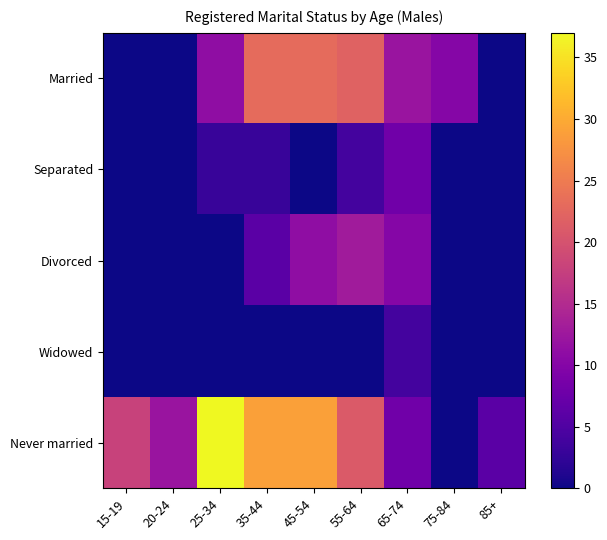

Reading right to left, list all the values displayed in this chart.

Married: 85+=0	75-84=10	65-74=12	55-64=22	45-54=23	35-44=23	25-34=11	20-24=0	15-19=0
Separated: 85+=0	75-84=0	65-74=8	55-64=4	45-54=0	35-44=3	25-34=3	20-24=0	15-19=0
Divorced: 85+=0	75-84=0	65-74=10	55-64=13	45-54=11	35-44=6	25-34=0	20-24=0	15-19=0
Widowed: 85+=0	75-84=0	65-74=4	55-64=0	45-54=0	35-44=0	25-34=0	20-24=0	15-19=0
Never married: 85+=6	75-84=0	65-74=8	55-64=21	45-54=29	35-44=29	25-34=37	20-24=12	15-19=18